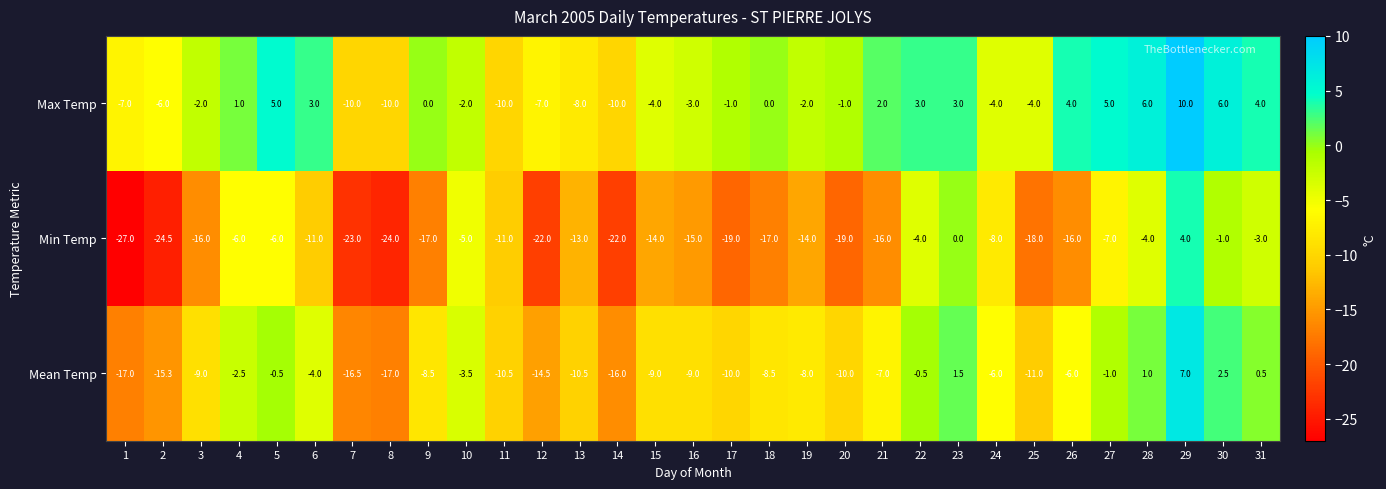

What is the average value of the Min Temp series?

-12.9